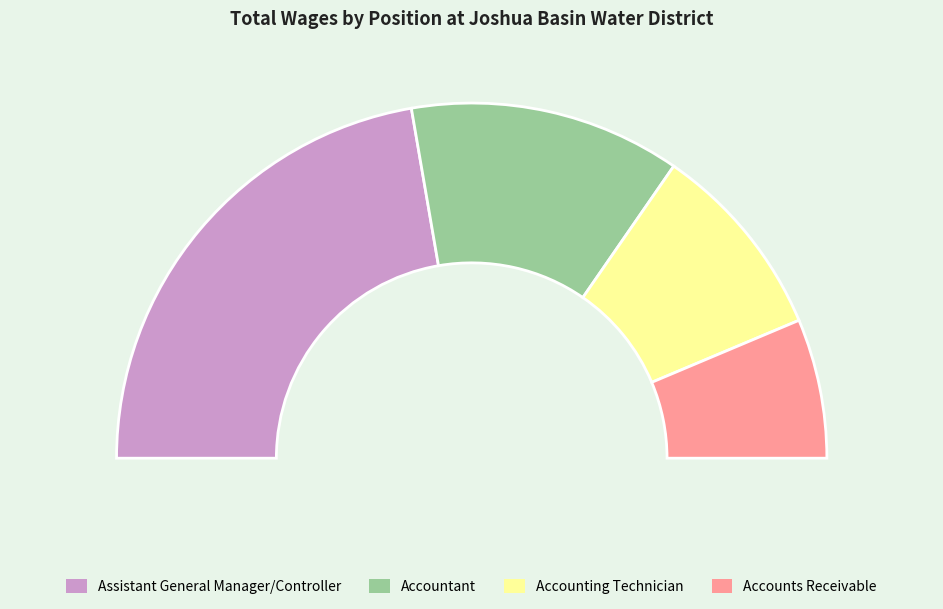

Which has a higher value, Accountant or Accounts Receivable?

Accountant